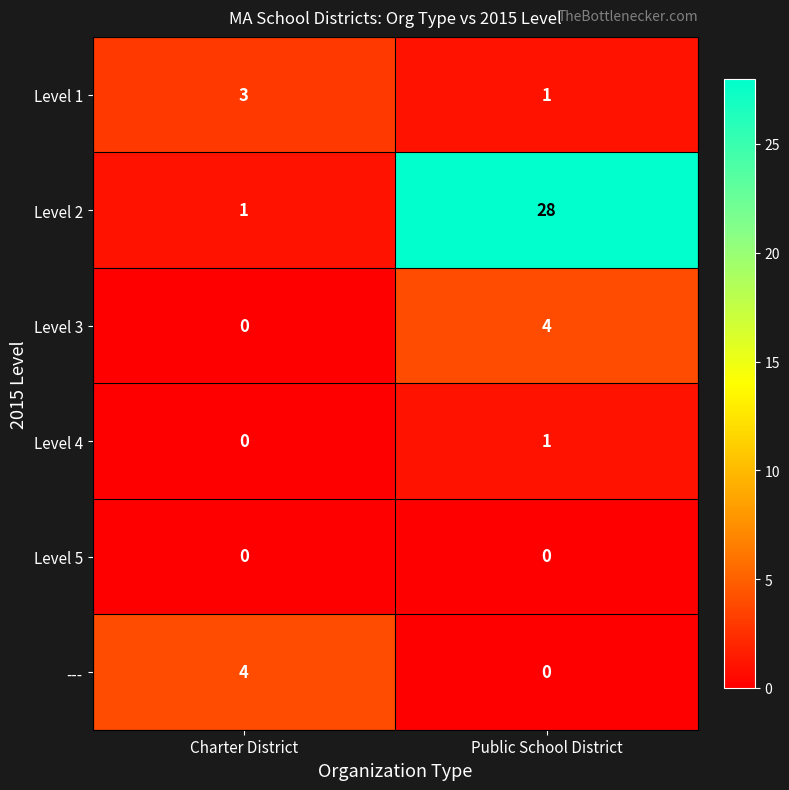

At which label is Level 4 closest to 0?

Charter District